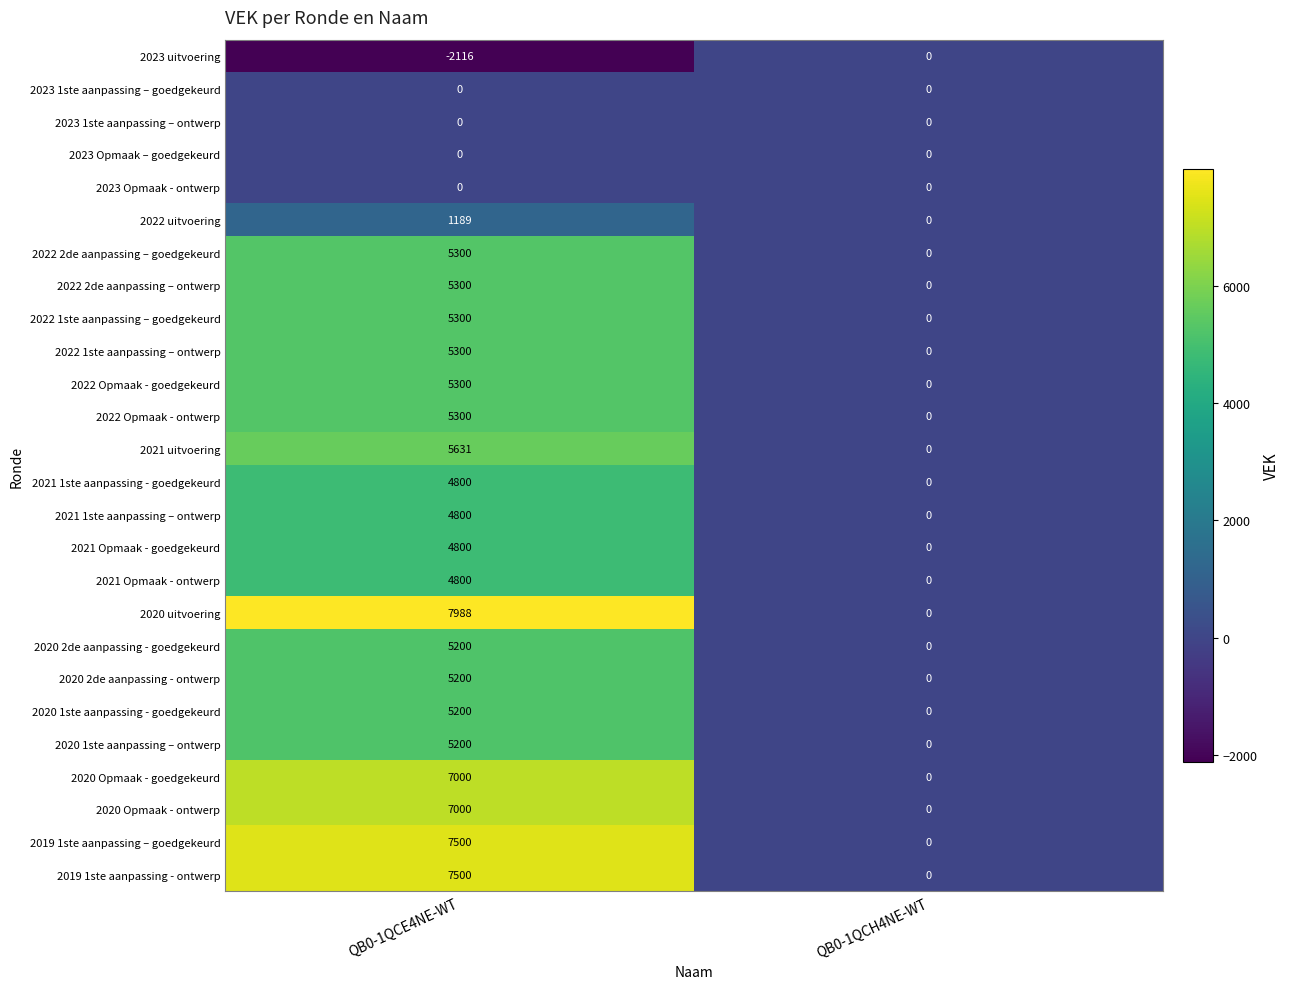

At which category is the sum across all series the highest?

QB0-1QCE4NE-WT